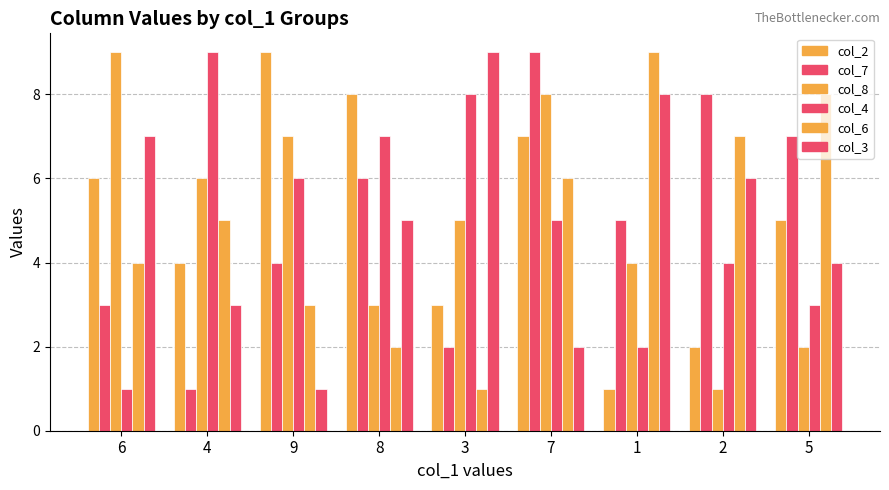

Where does the col_4 series first go above 5?

4